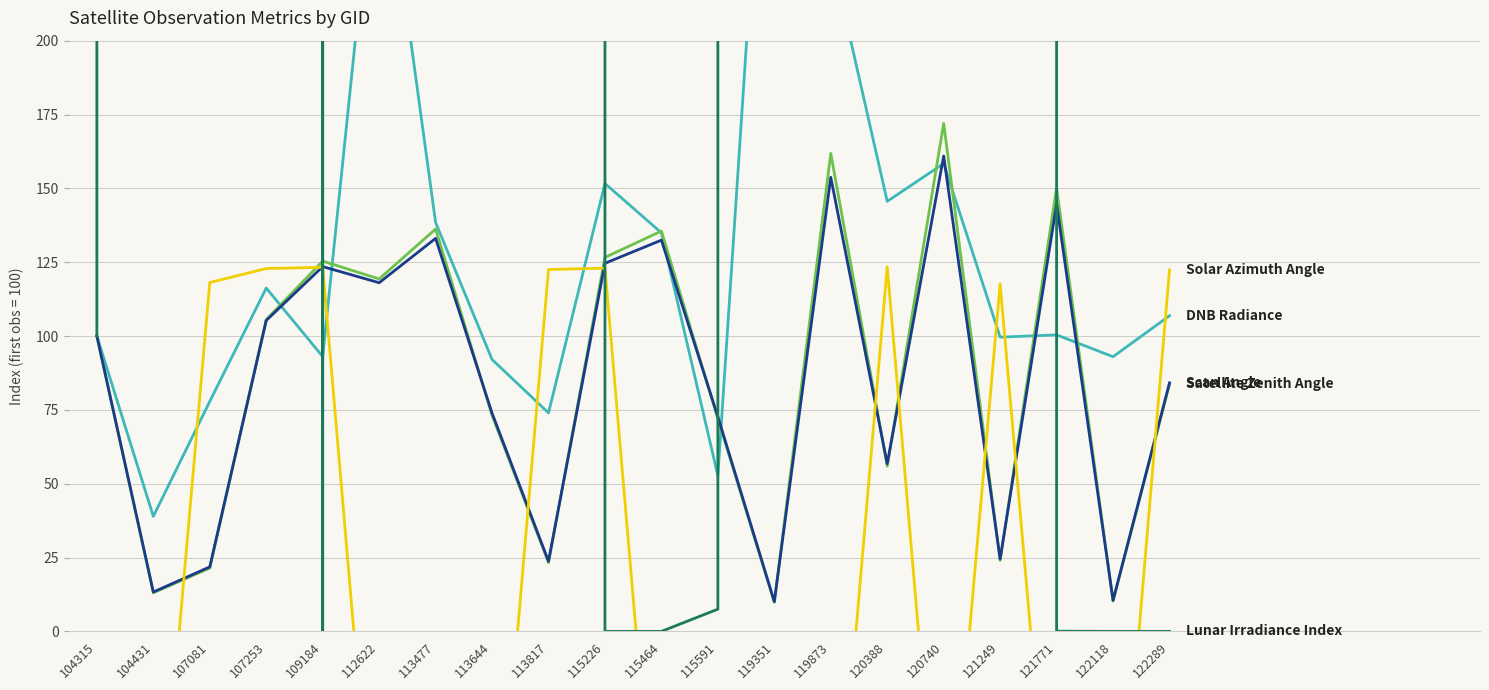

Where do DNB Radiance and Satellite Zenith Angle first cross each other?

107253 and 109184